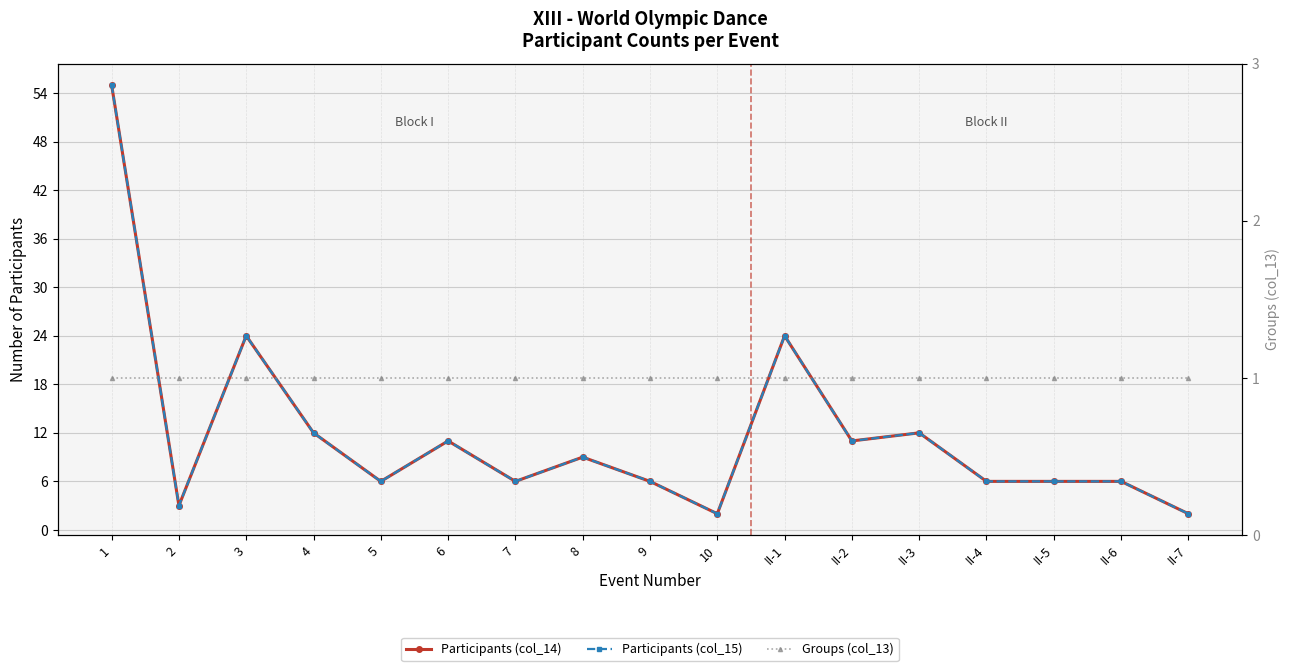

What is the sum of all Groups (col_13) values?

17